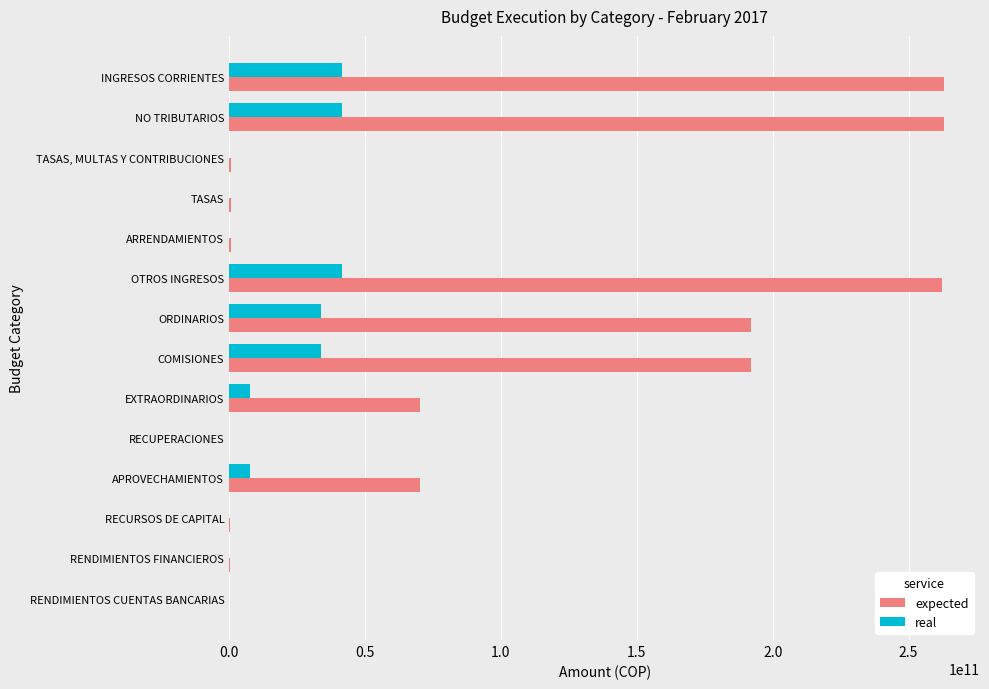

The value of real at ORDINARIOS is 33922149840.0. True or false?

True